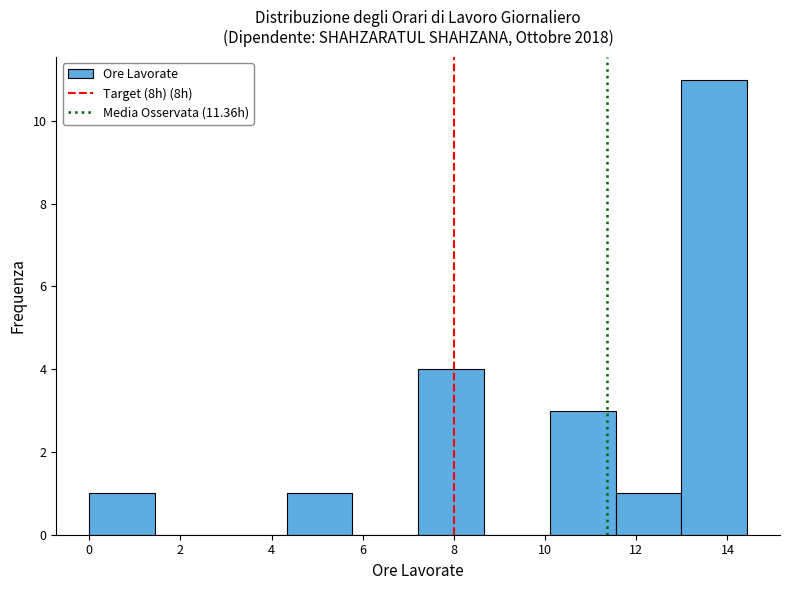

Over which range of the x-axis is the bar tallest?

13.0 to 14.4